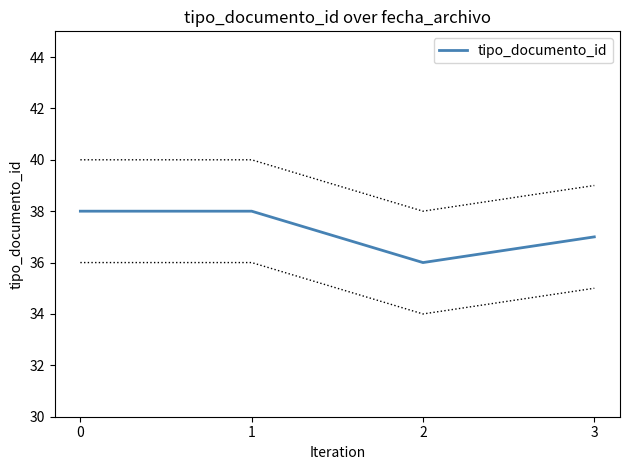

Count the values in the range 37 to 38.

3